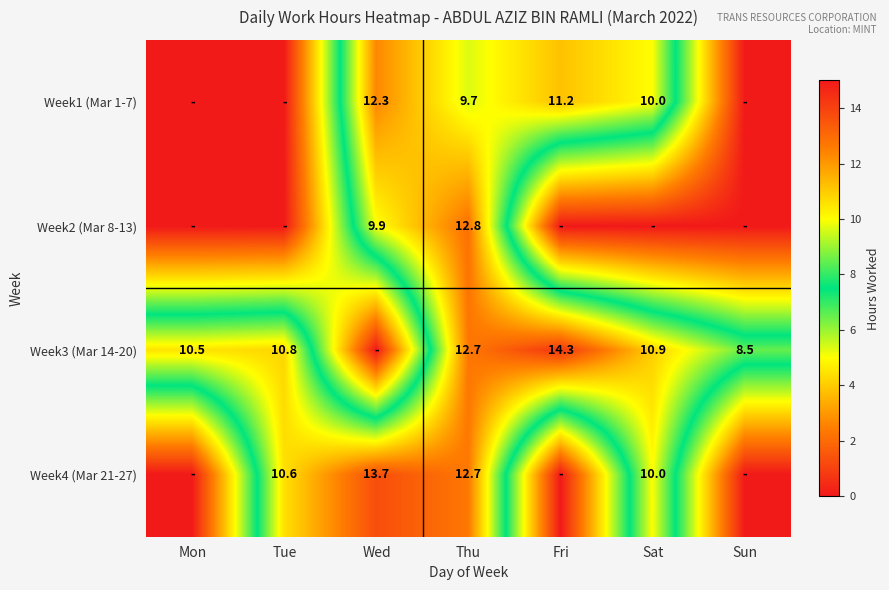

Between Thu and Tue, which is larger?

Thu